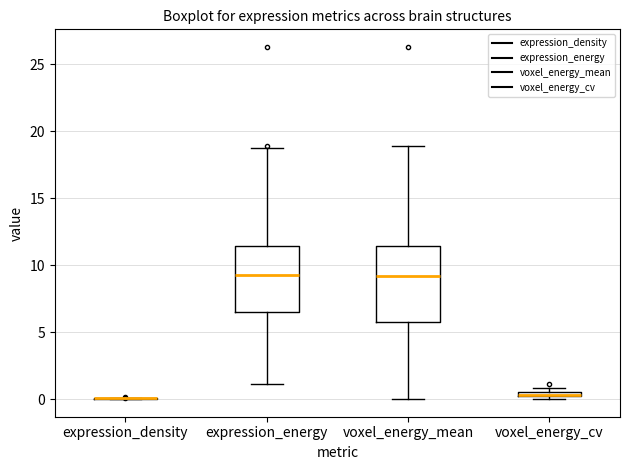

Which box is the tallest, from its lower edge to its upper edge?

voxel_energy_mean